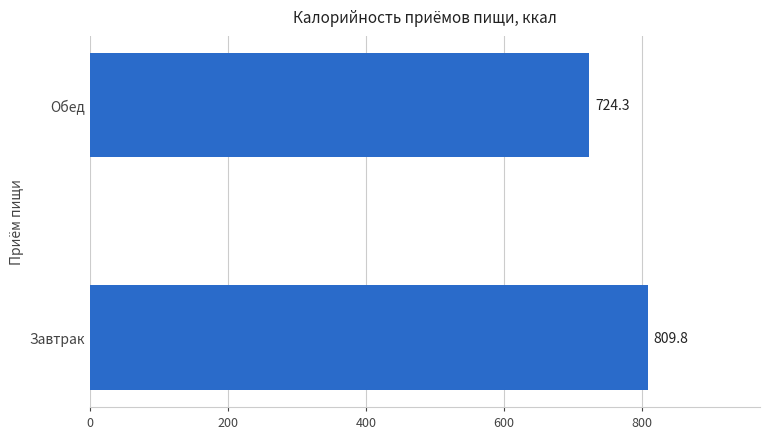

The value at Завтрак is 346.2. True or false?

False